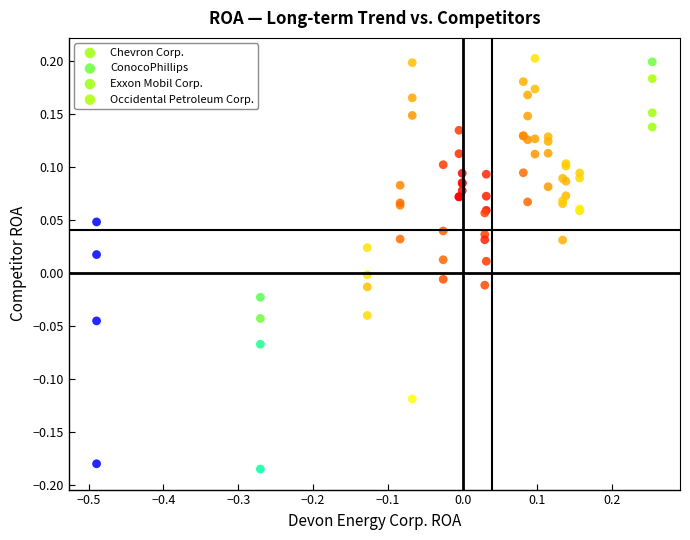

What is the X range (max minus min) for the scatter plot?

0.7